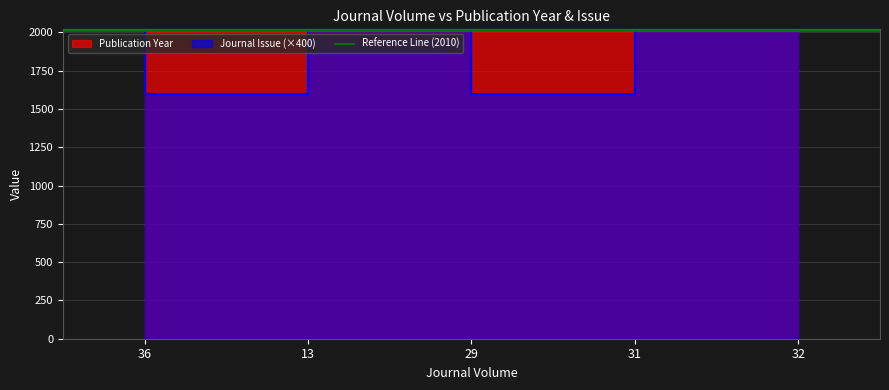

Between 36 and 29, which series saw the biggest shift?

Journal Issue